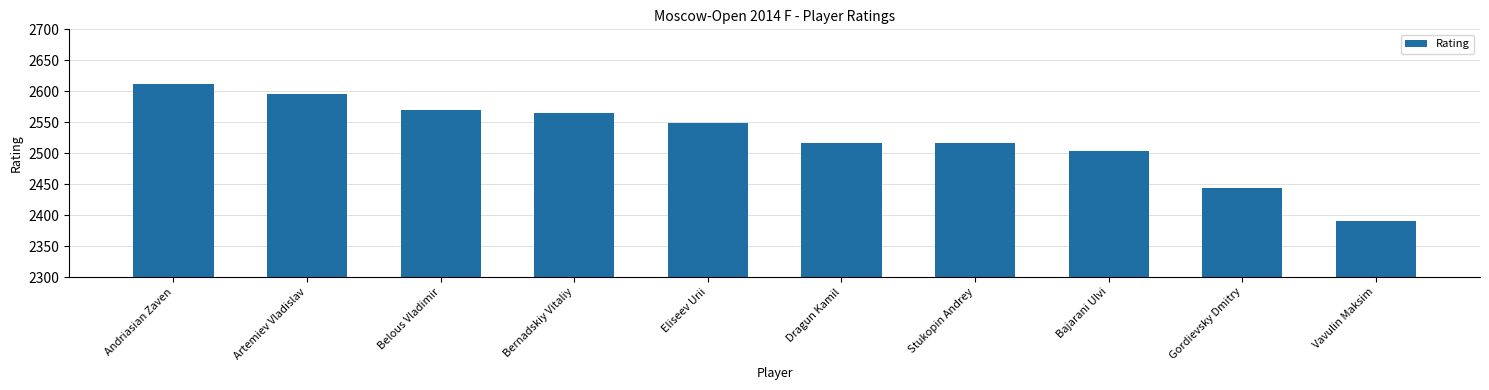

Approximately how many times larger is the value at Bernadskiy Vitaliy compared to Belous Vladimir?

1.0